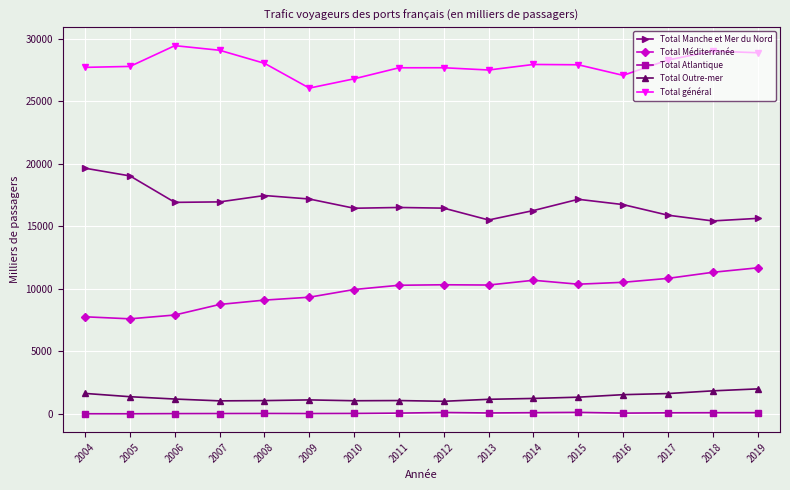

The value of Total Manche et Mer du Nord at 2006 is 6474.0. True or false?

False